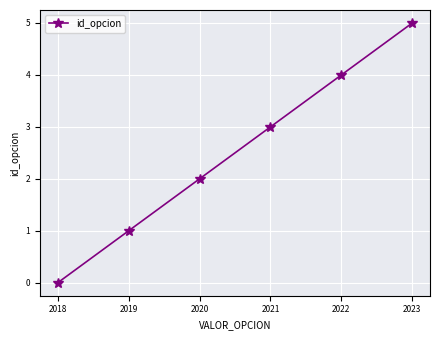

What is the change in value from 2020 to 2021?

+1